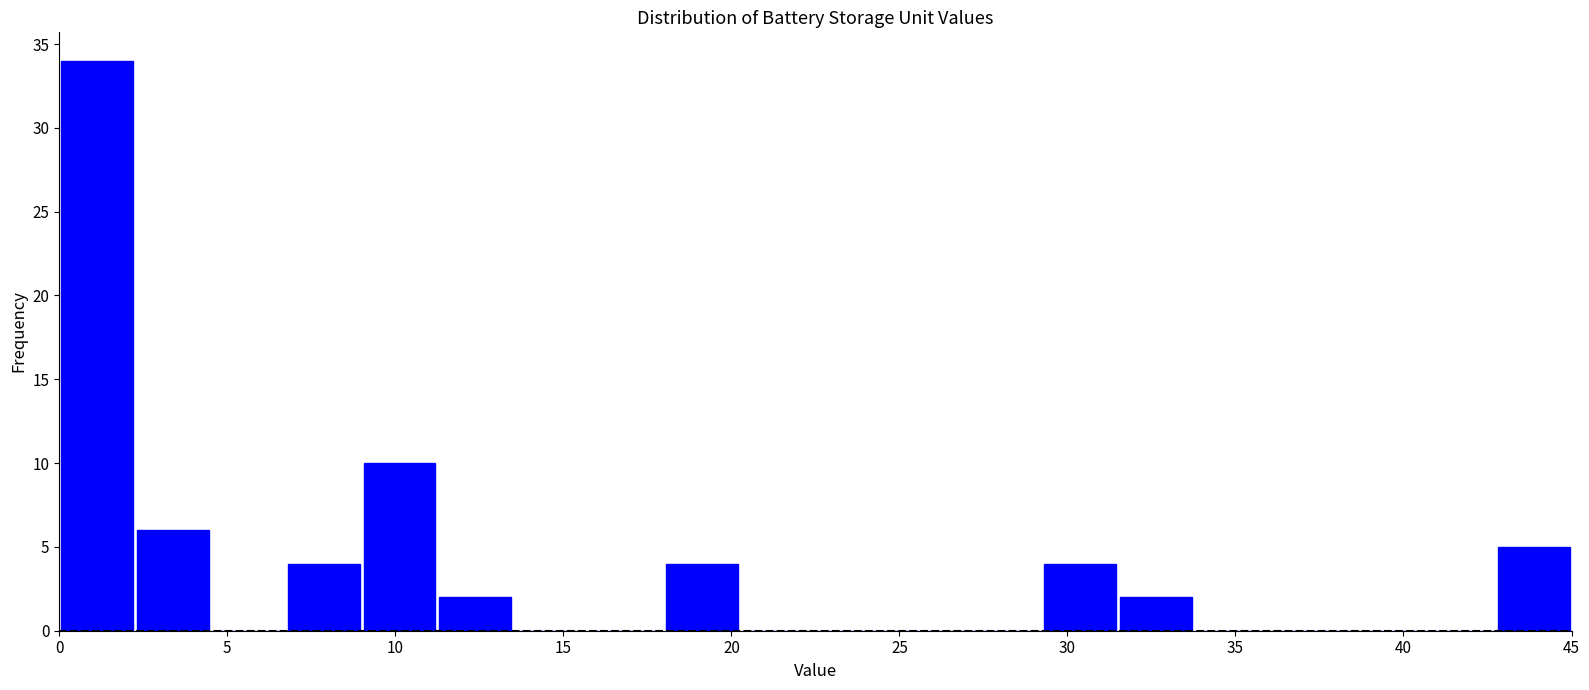

Reading left to right, transcribe this chart: for each bar, give the range it covers on the x-axis and its height. Neither the bar edges nor the heights are printed on the chart, so give them approximately, as read against the axes.

0.00 to 2.25: 34
2.25 to 4.50: 6
4.50 to 6.75: 0
6.75 to 9.00: 4
9.00 to 11.25: 10
11.25 to 13.50: 2
13.50 to 15.75: 0
15.75 to 18.00: 0
18.00 to 20.25: 4
20.25 to 22.50: 0
22.50 to 24.75: 0
24.75 to 27.00: 0
27.00 to 29.25: 0
29.25 to 31.50: 4
31.50 to 33.75: 2
33.75 to 36.00: 0
36.00 to 38.25: 0
38.25 to 40.50: 0
40.50 to 42.75: 0
42.75 to 45.00: 5